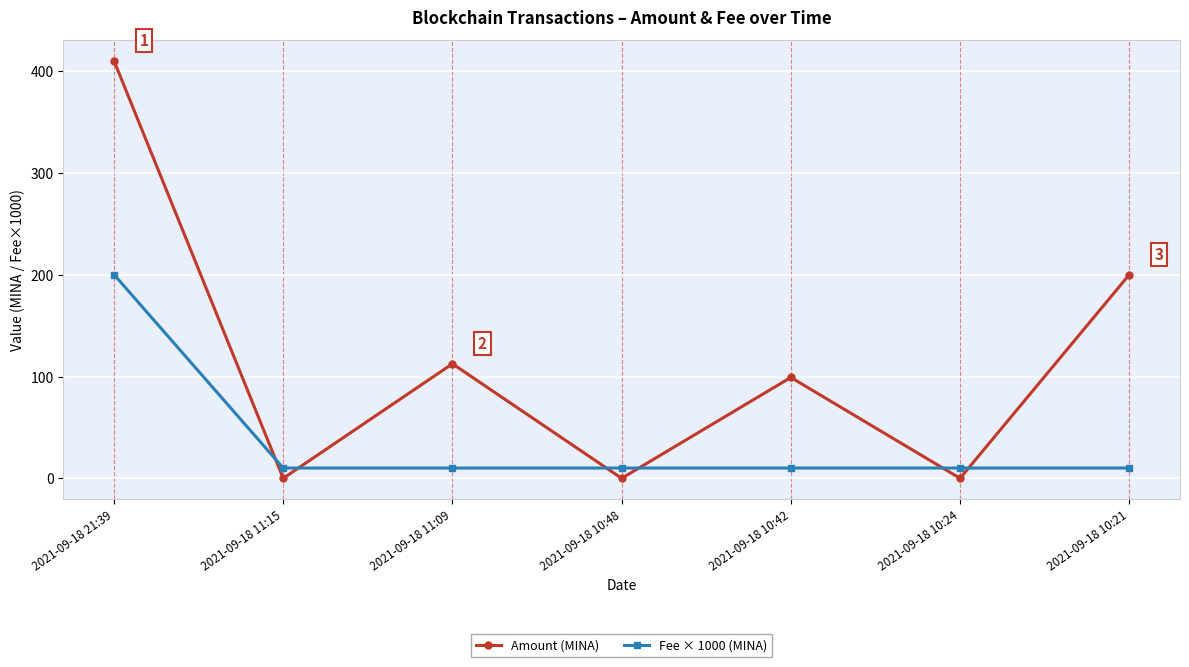

What is the sum of the Amount (MINA) values at 2021-09-18 10:21 and 2021-09-18 10:48?

200.0